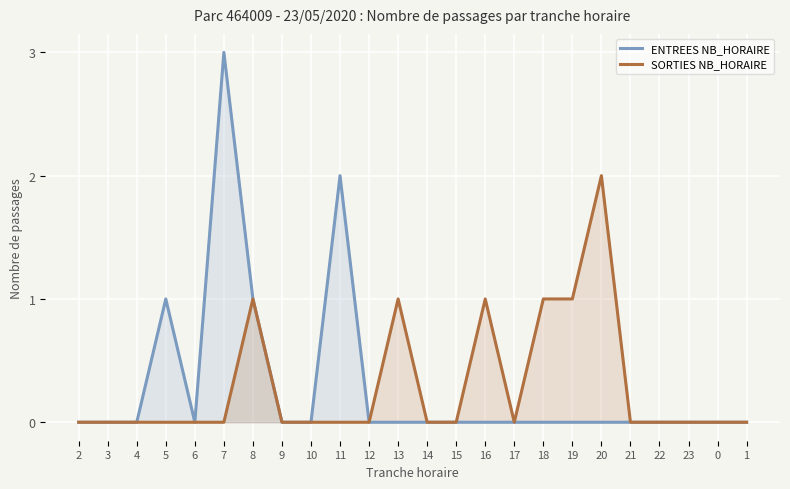

What is the difference between the maximum and minimum values in the ENTREES NB_HORAIRE series?

3